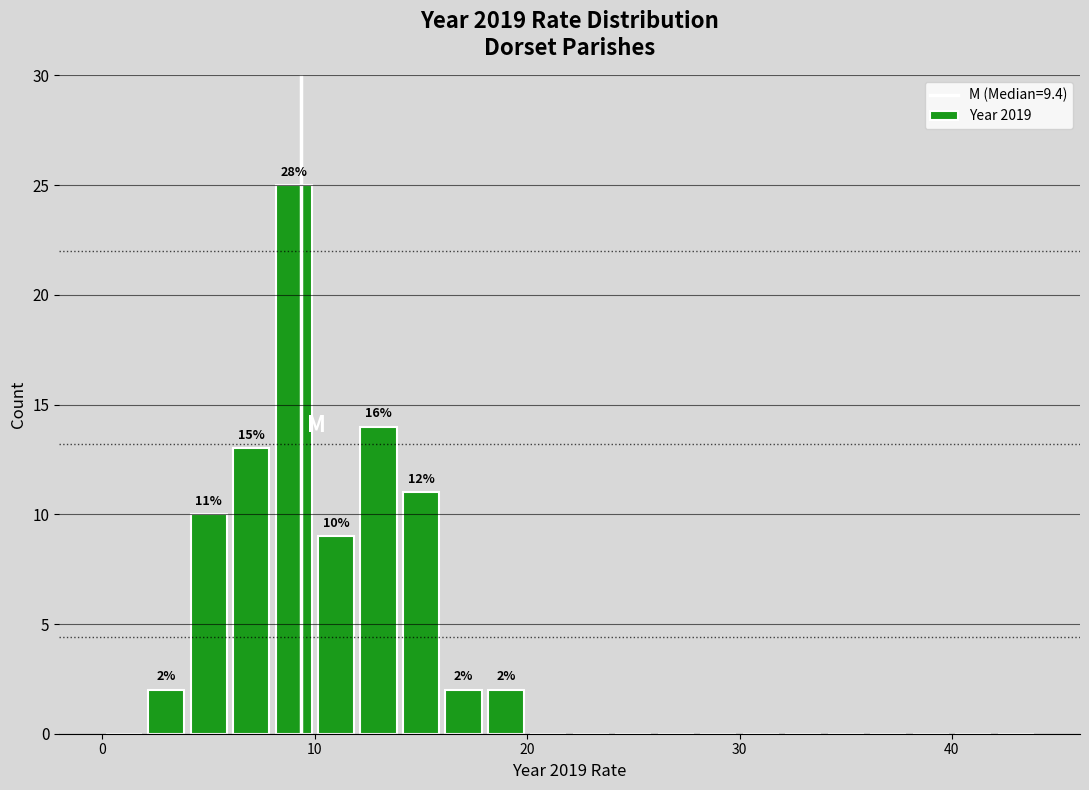

Around what value on the x-axis is the tallest bar? Give the approximate position of its centre, as read against the axis.

9